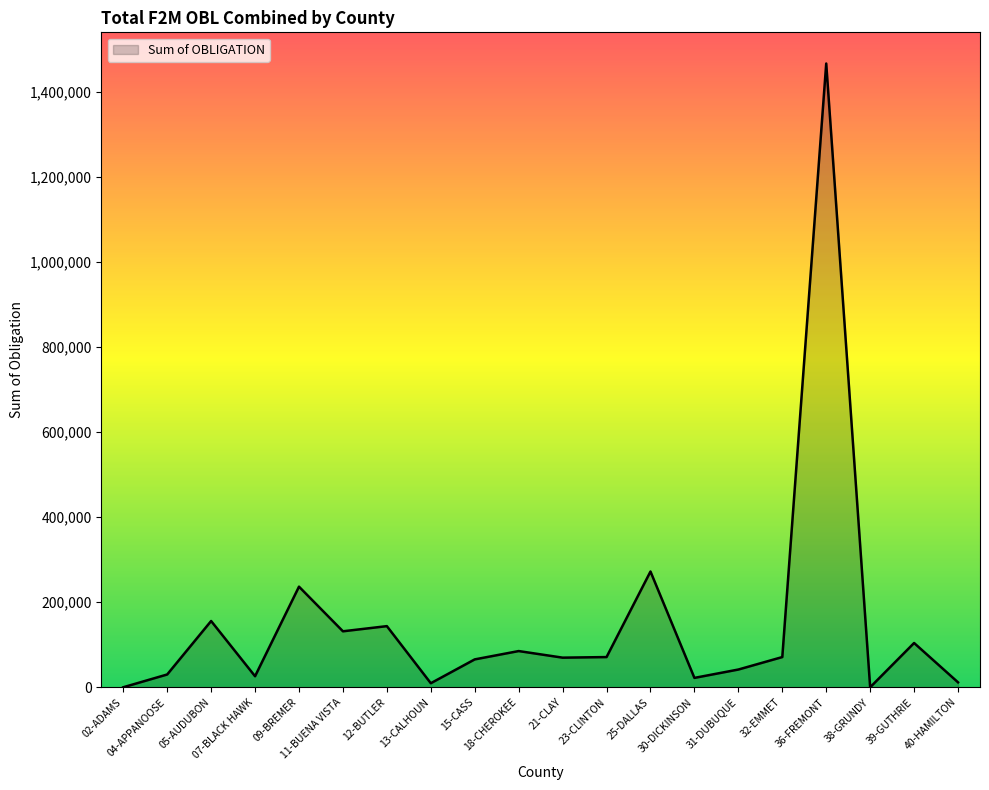

The chart shows a value of 24444.9 at 18-CHEROKEE. True or false?

False